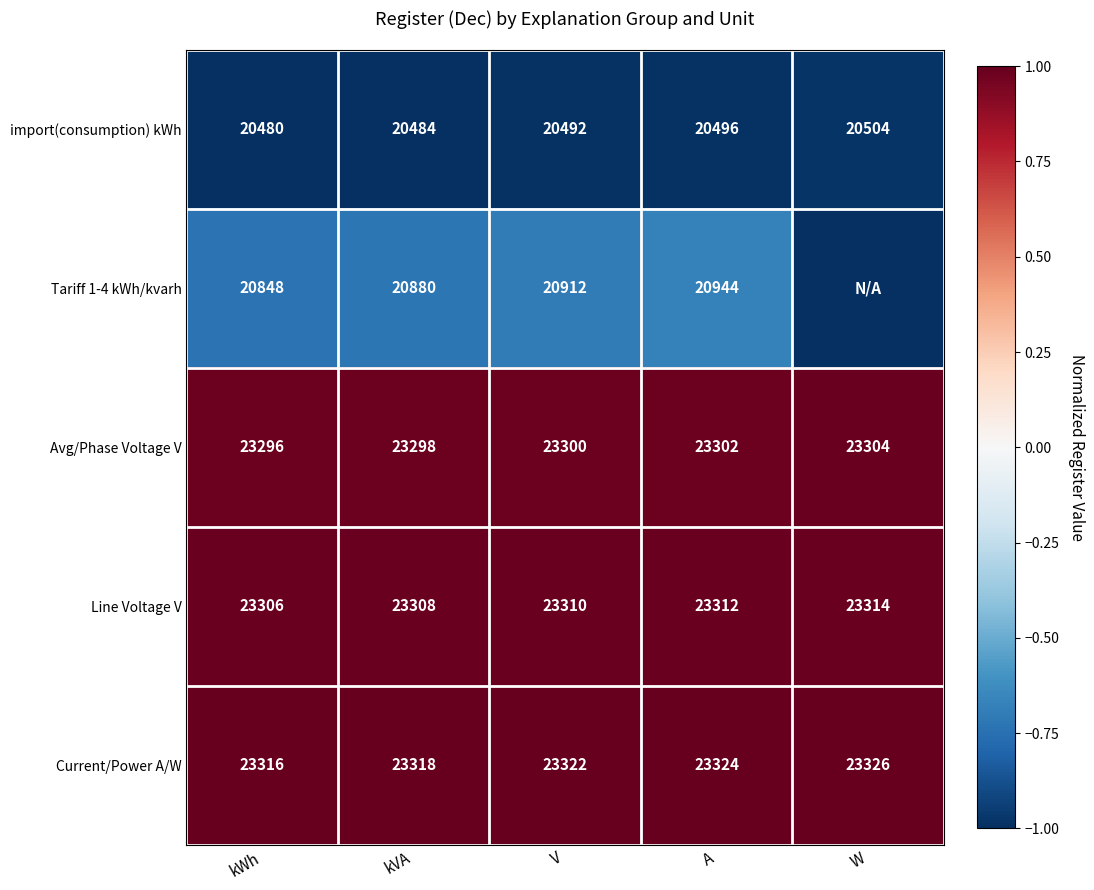

What is the spread (max minus min) of values at A?

2828